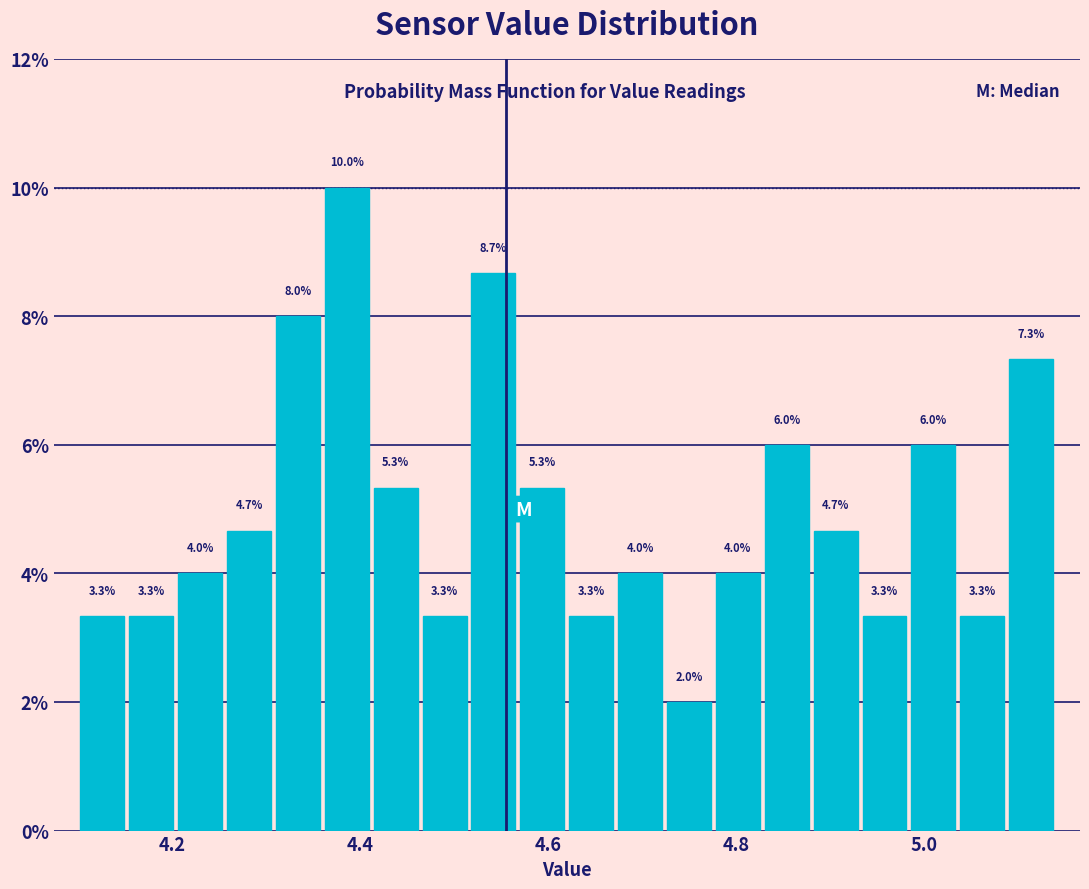

Around what value on the x-axis is the tallest bar? Give the approximate position of its centre, as read against the axis.

4.38